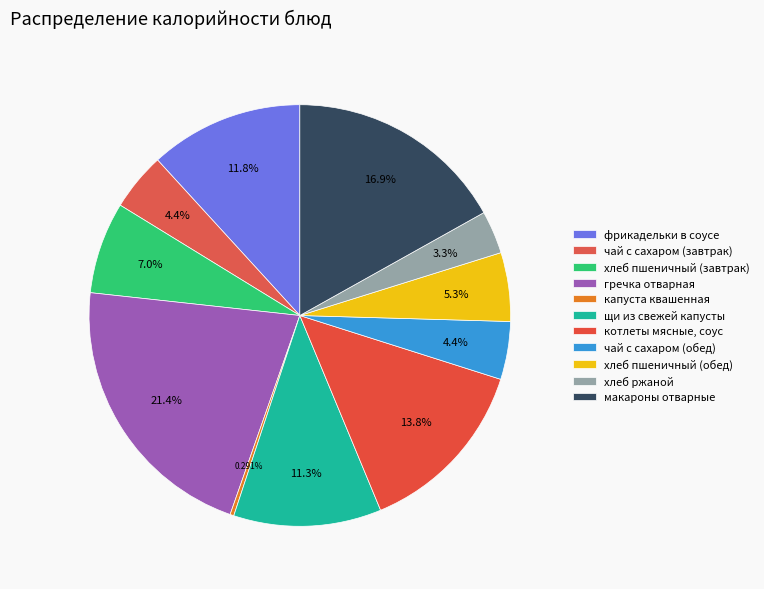

Do фрикадельки в соусе and щи из свежей капусты together represent more than half of the pie?

No